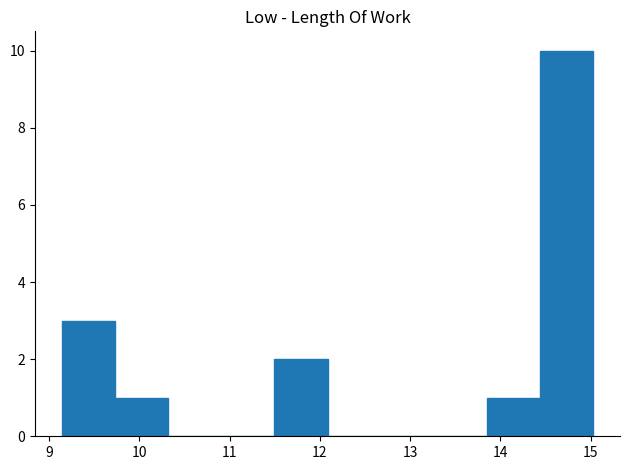

Reading left to right, list every bar in this chart as the range it spans on the x-axis followed by its height. Neither the bar edges nor the heights are printed on the chart, so give them approximately, as read against the axes.

9.1 to 9.7: 3
9.7 to 10.3: 1
10.3 to 10.9: 0
10.9 to 11.5: 0
11.5 to 12.1: 2
12.1 to 12.7: 0
12.7 to 13.3: 0
13.3 to 13.9: 0
13.9 to 14.4: 1
14.4 to 15.0: 10